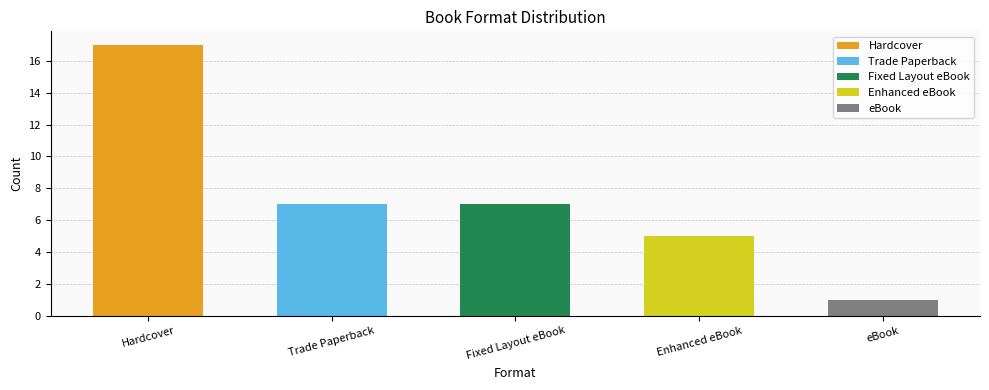

Between eBook and Hardcover, which is larger?

Hardcover